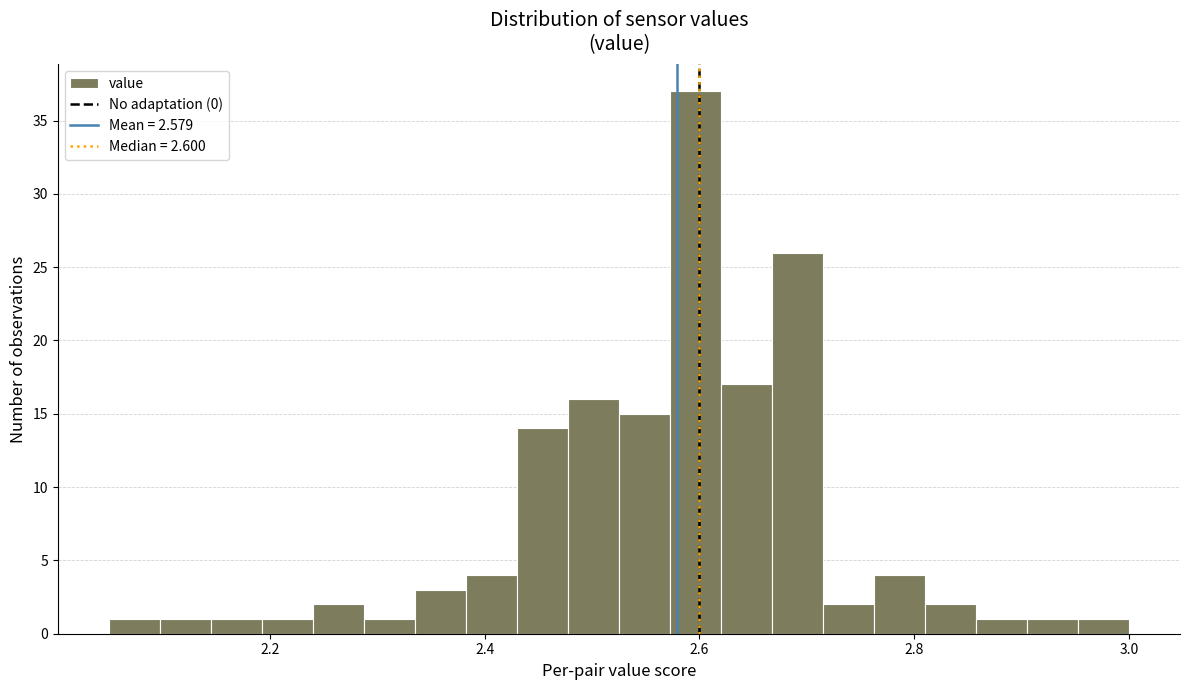

Around what value on the x-axis is the tallest bar? Give the approximate position of its centre, as read against the axis.

2.60